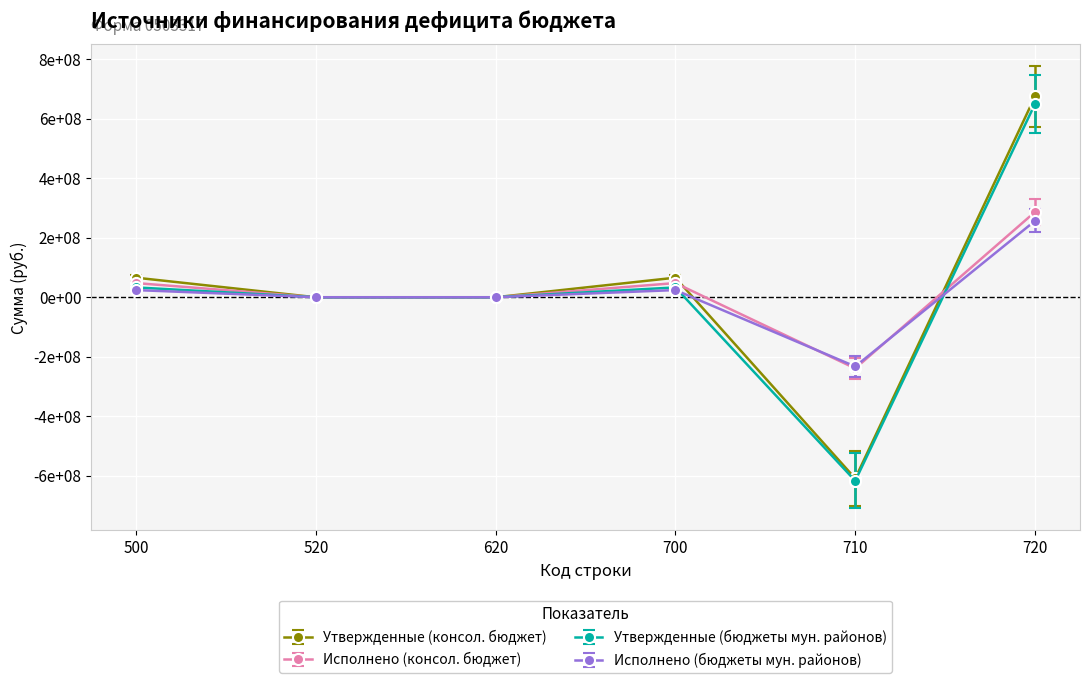

True or false: Утвержденные (консол. бюджет) has a value of 790413178.8 at 620.

False